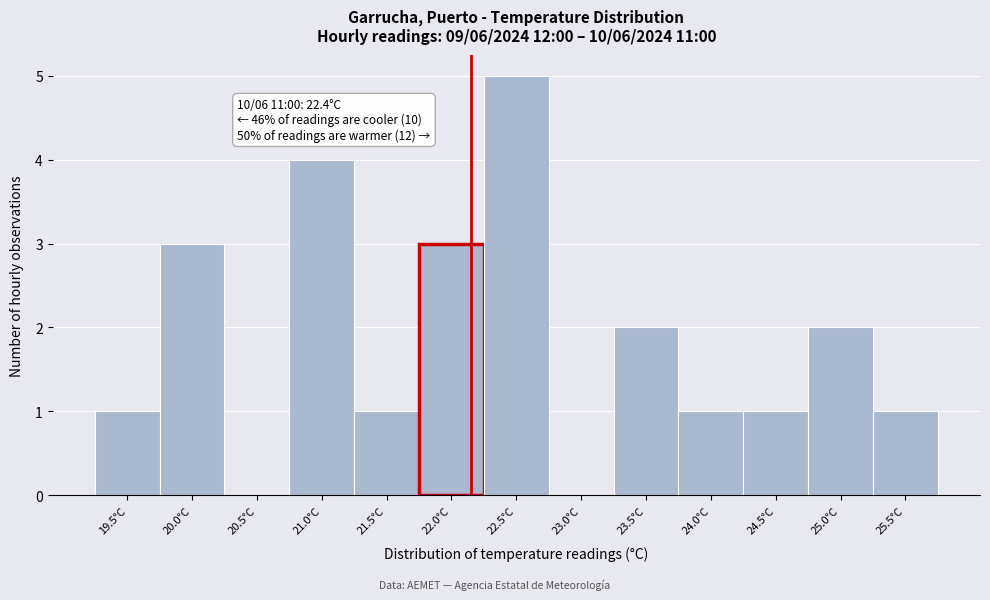

Reading left to right, transcribe all the data shown in this chart.

19.5°C=1	20.0°C=3	20.5°C=0	21.0°C=4	21.5°C=1	22.0°C=3	22.5°C=5	23.0°C=0	23.5°C=2	24.0°C=1	24.5°C=1	25.0°C=2	25.5°C=1